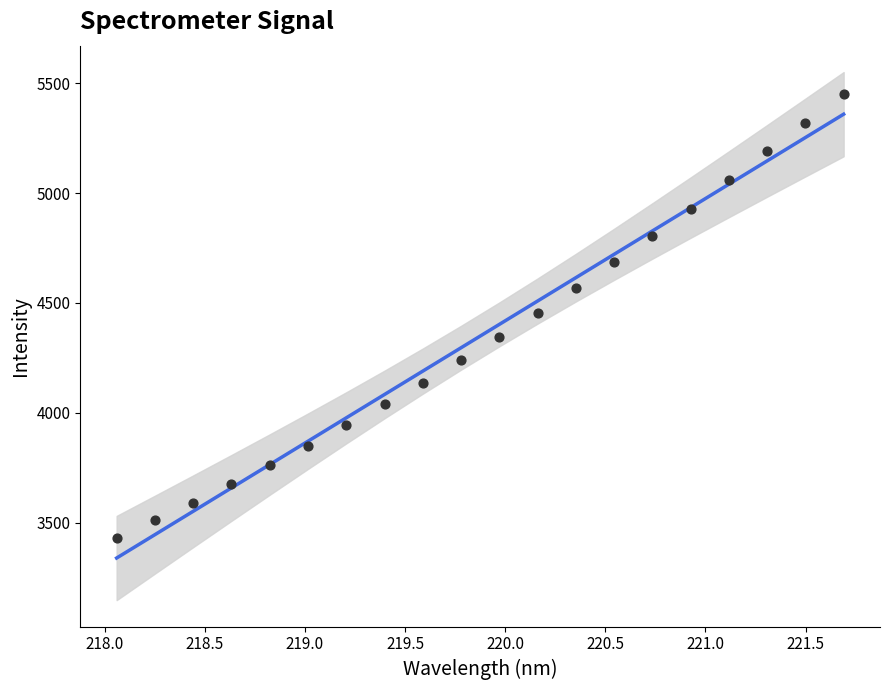

At how many categories does at least one series exceed 3438?

19